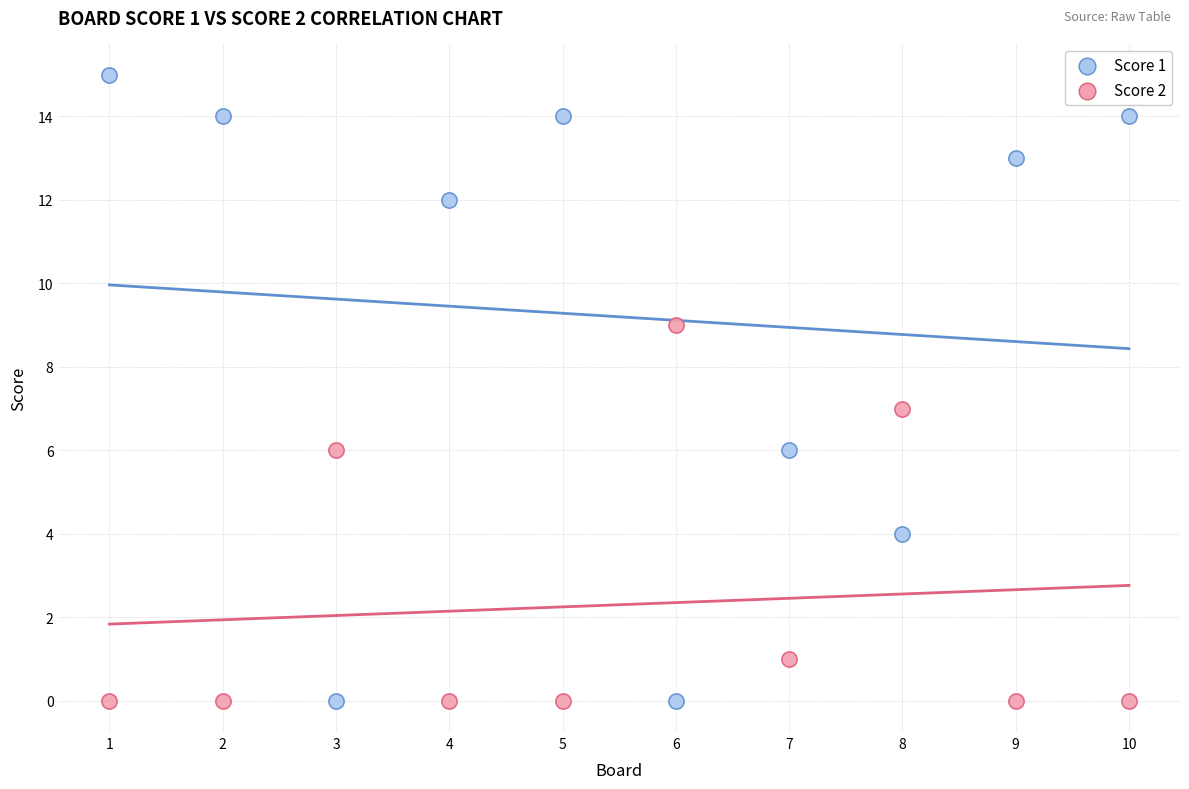

What is the X range (max minus min) for the scatter plot?

9